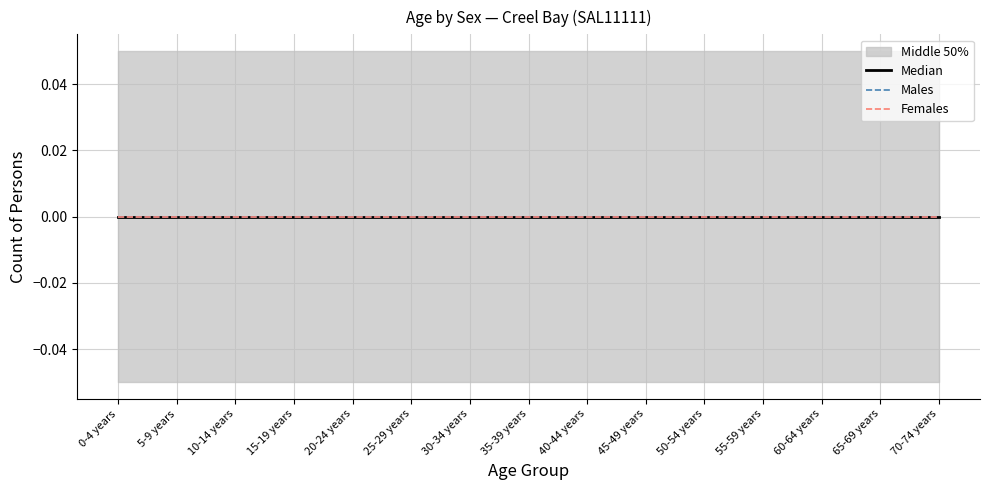

Does the chart have visible grid lines?

Yes